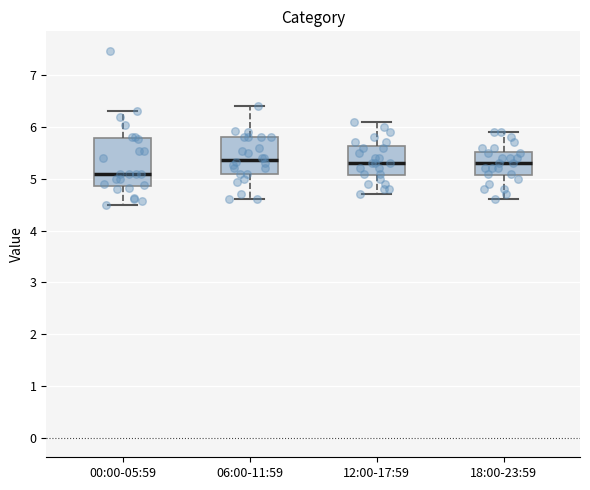

Reading left to right, read every box against the y-axis: the position of its median line, the range the box covers, and the ends of its whiskers. The values are not printed on the chart, so give them approximately, as read against the axis.

00:00-05:59: median 5.1, box 4.9 to 5.8, whiskers 4.5 to 6.3
06:00-11:59: median 5.4, box 5.1 to 5.8, whiskers 4.6 to 6.4
12:00-17:59: median 5.3, box 5.1 to 5.6, whiskers 4.7 to 6.1
18:00-23:59: median 5.3, box 5.1 to 5.5, whiskers 4.6 to 5.9